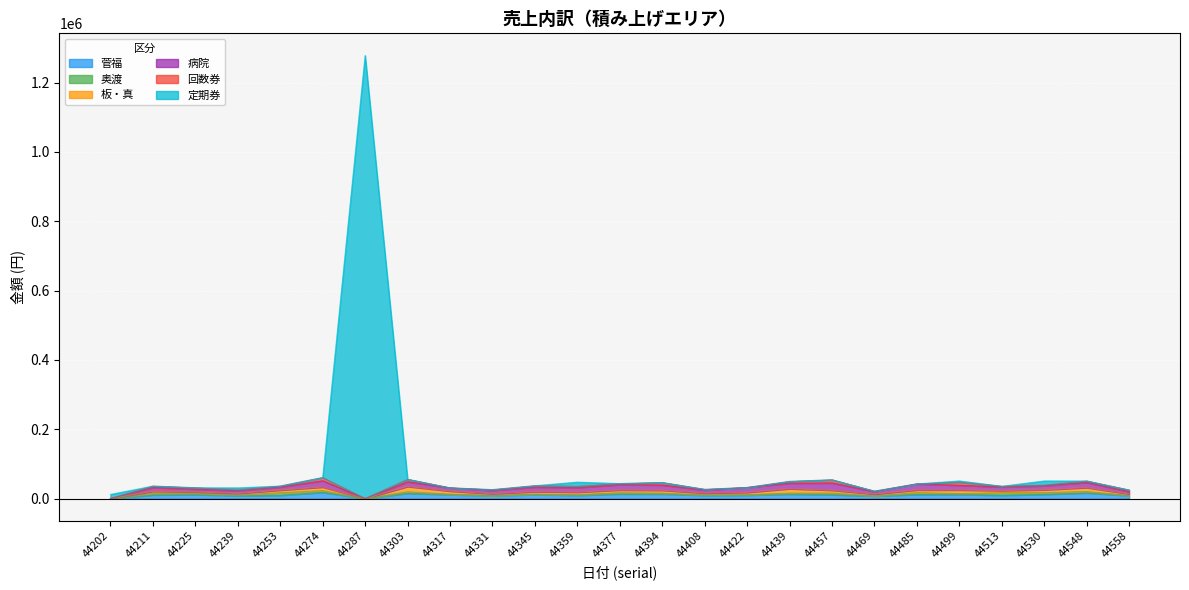

True or false: 菅福 and 奥渡 intersect in this chart.

False